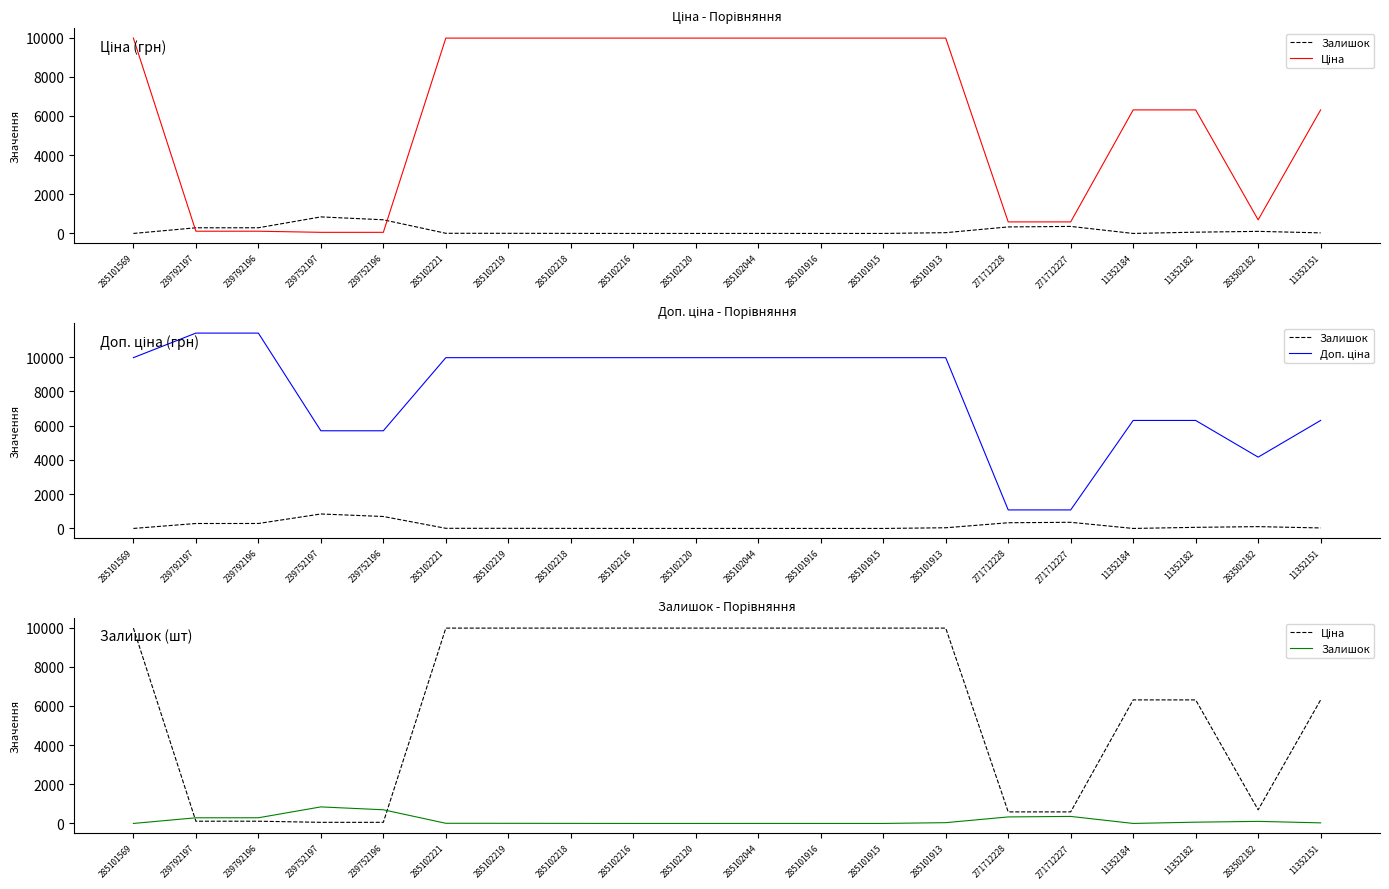

What is the label of the 2nd point from the left?

239792197